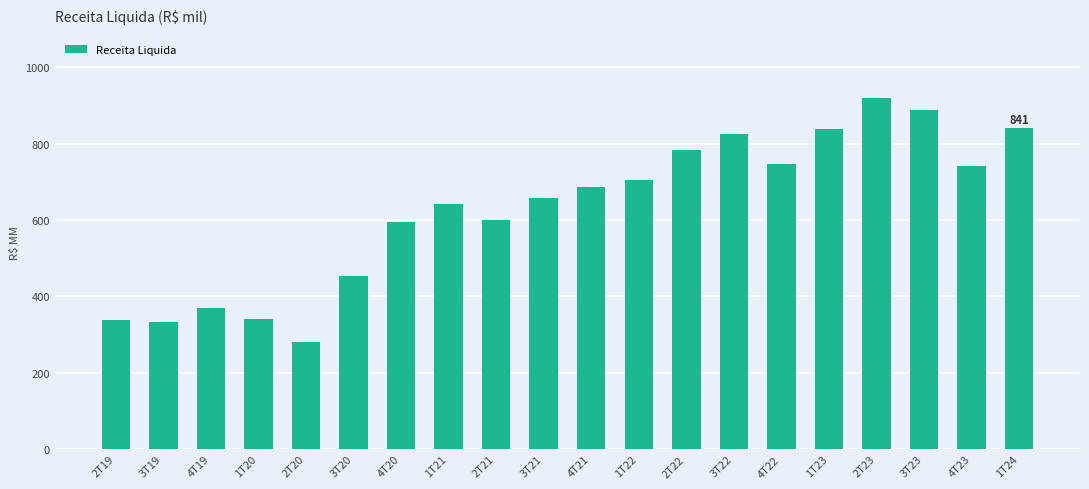

Which has a higher value, 3T23 or 4T20?

3T23